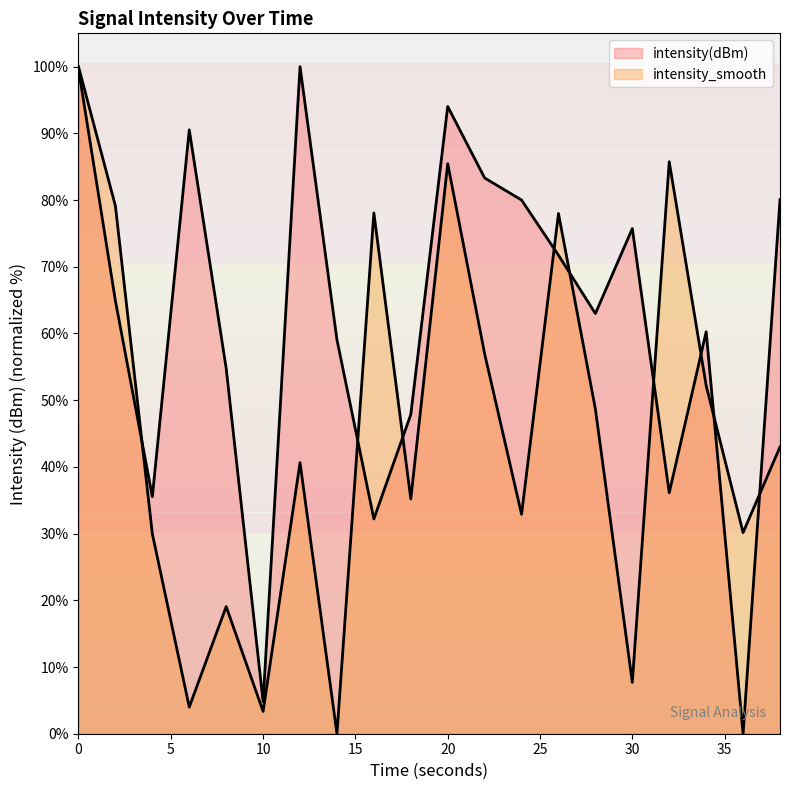

At how many categories does at least one series exceed 80?

8